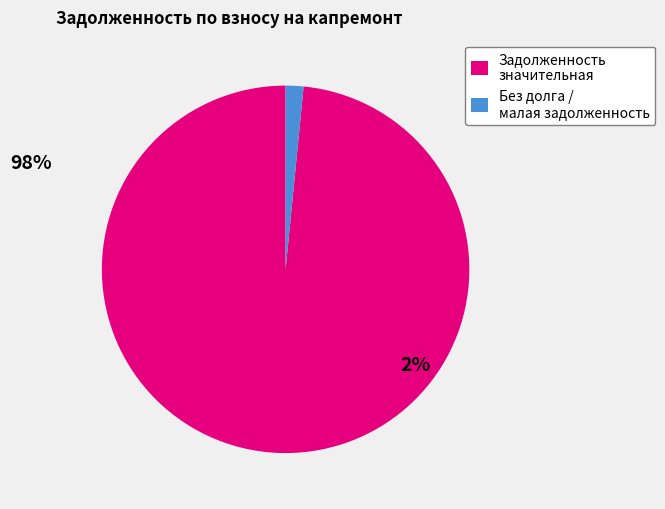

Between Задолженность значительная and Без долга / малая задолженность, which is larger?

Задолженность значительная